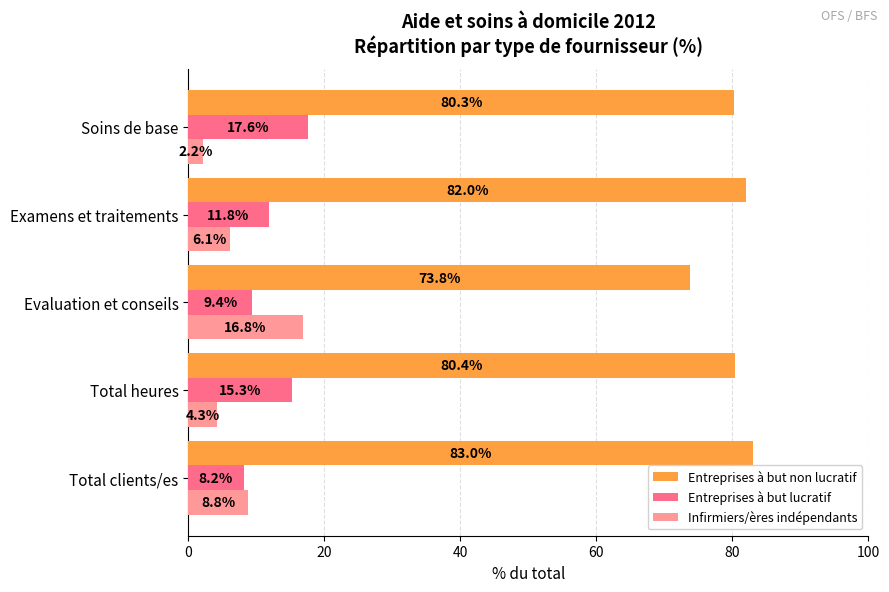

What is the sum of all Entreprises à but non lucratif values?

399.5